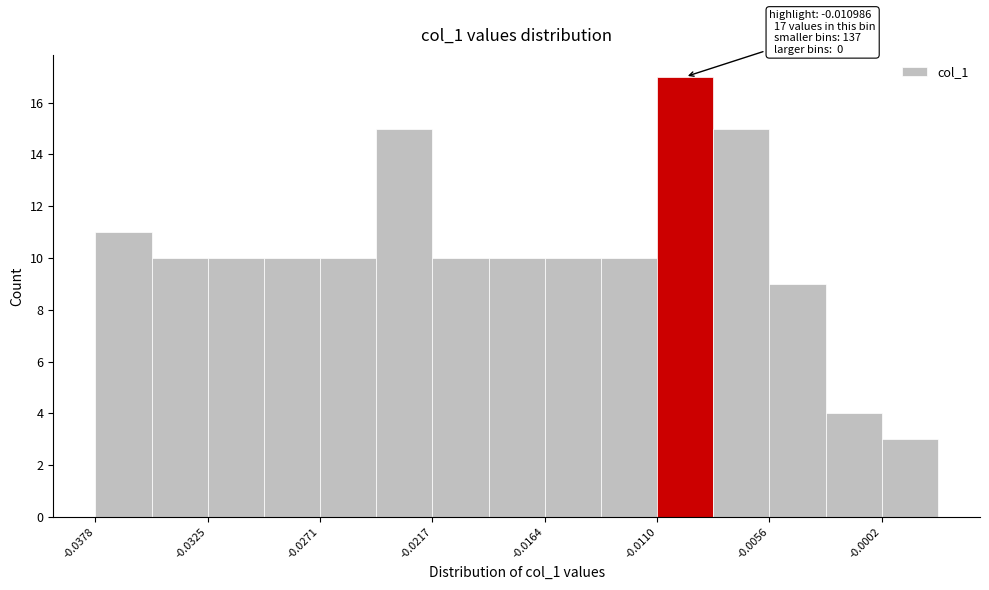

Around what value on the x-axis is the tallest bar? Give the approximate position of its centre, as read against the axis.

-0.010